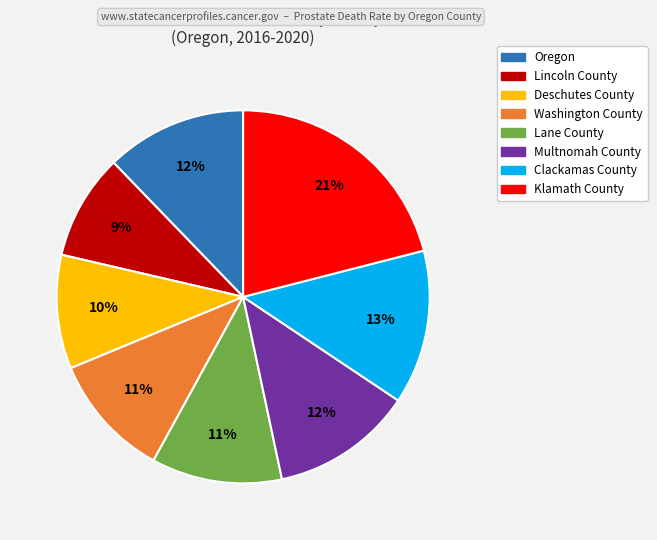

Is it true that Lincoln County is 1% of the pie?

False